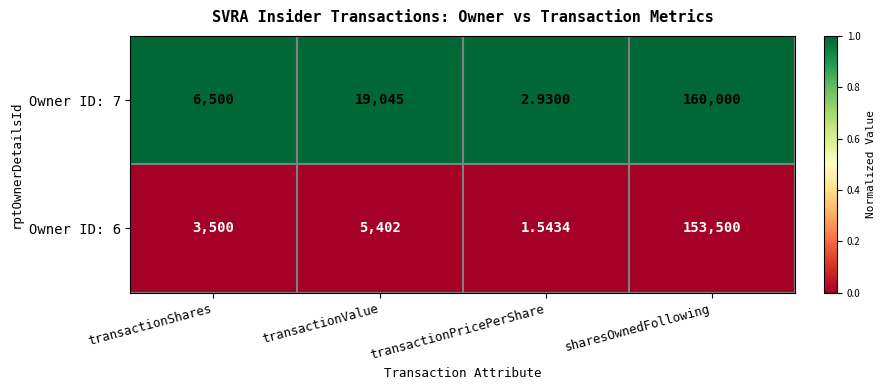

Rank the categories by Owner ID: 7 value from highest to lowest.

sharesOwnedFollowing, transactionValue, transactionShares, transactionPricePerShare